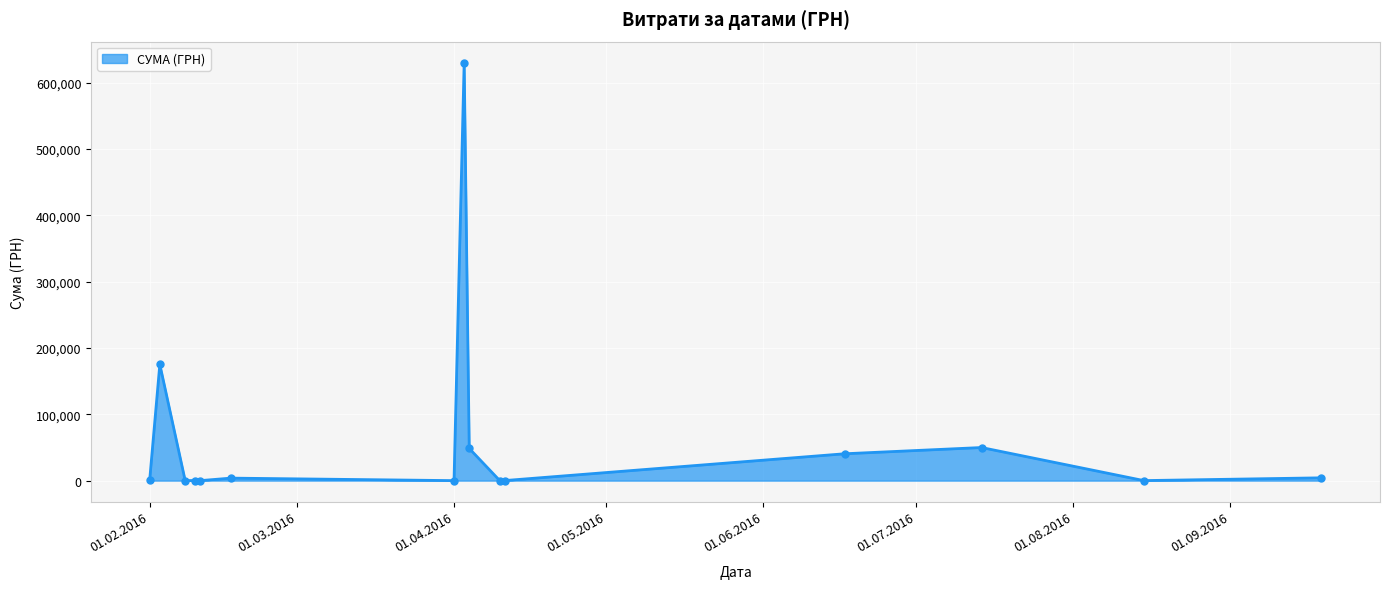

What is the greatest value displayed?

630307.2